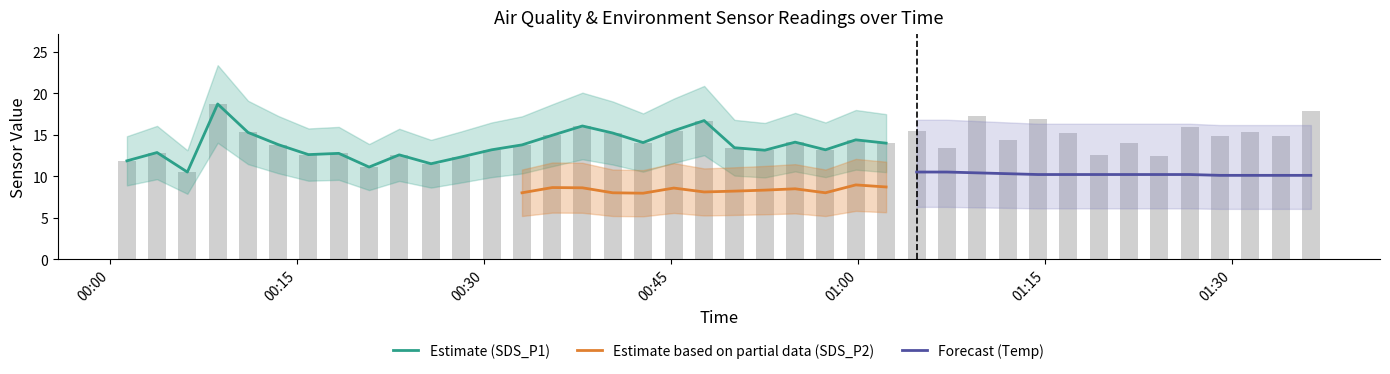

Is the value of SDS_P1 at 2023/12/11 01:16:54 greater than the value of Temp at 2023/12/11 00:52:33?

Yes